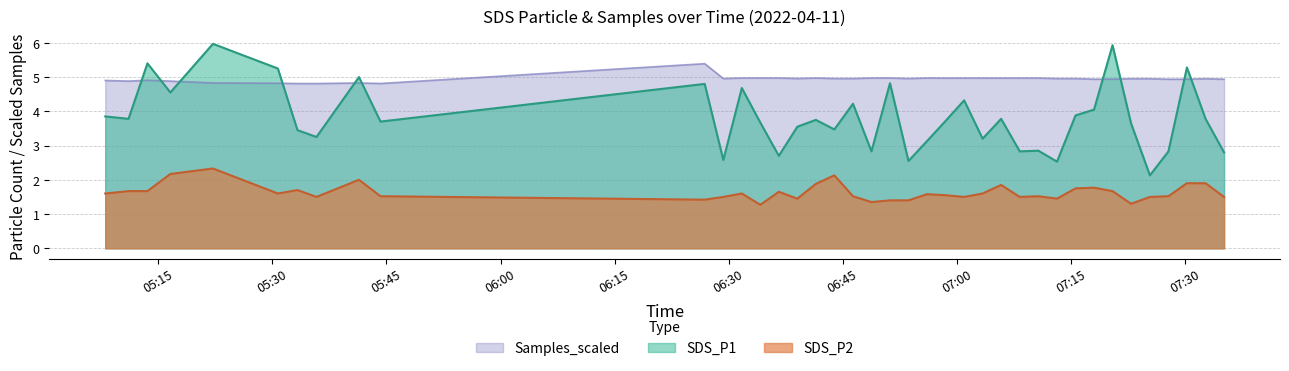

Is it true that SDS_P2 equals 1.9 at 2022/04/11 06:41:28?

True